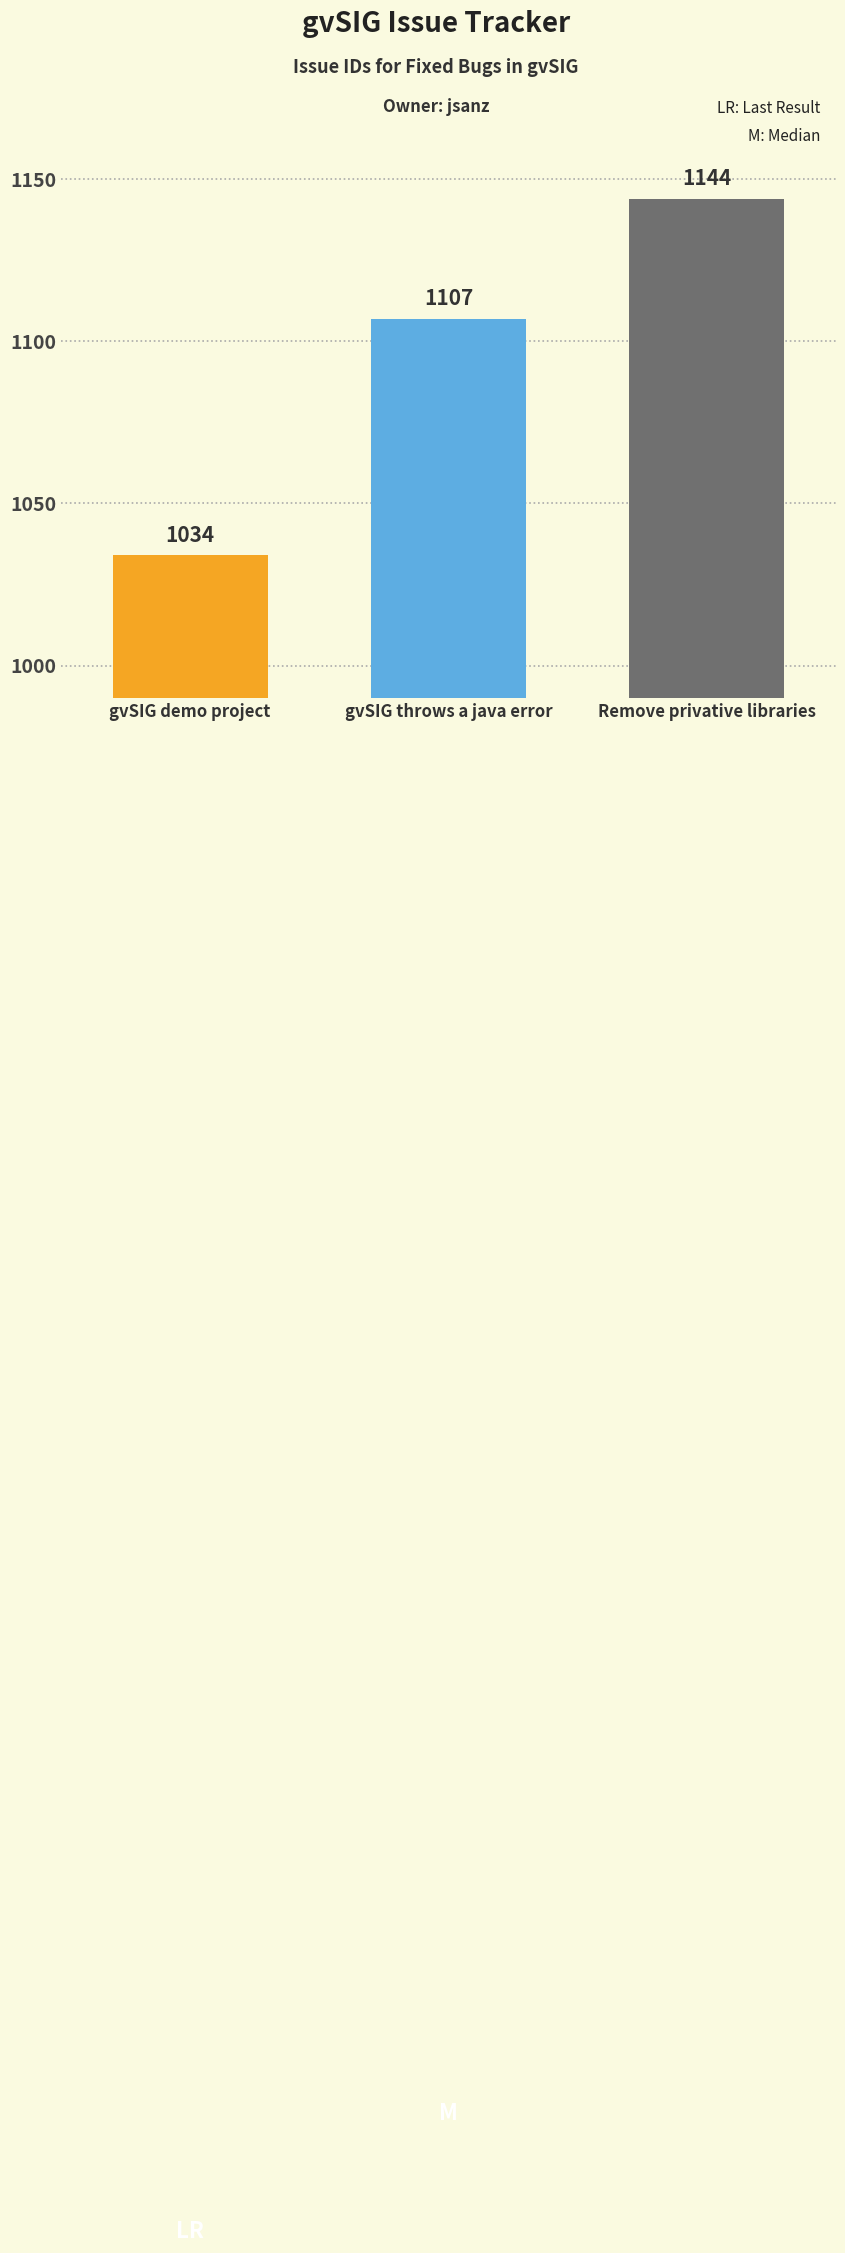

What is the smallest value displayed?

1034